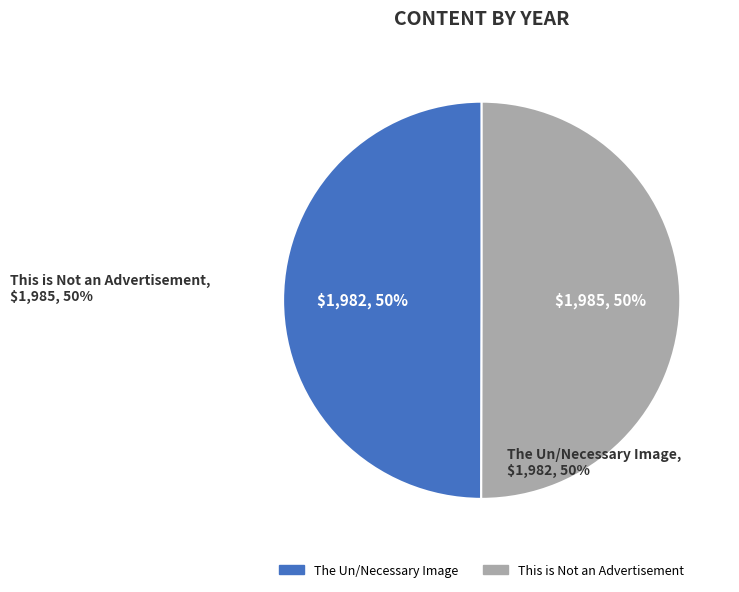

True or false: The Un/Necessary Image accounts for 61% of the total.

False